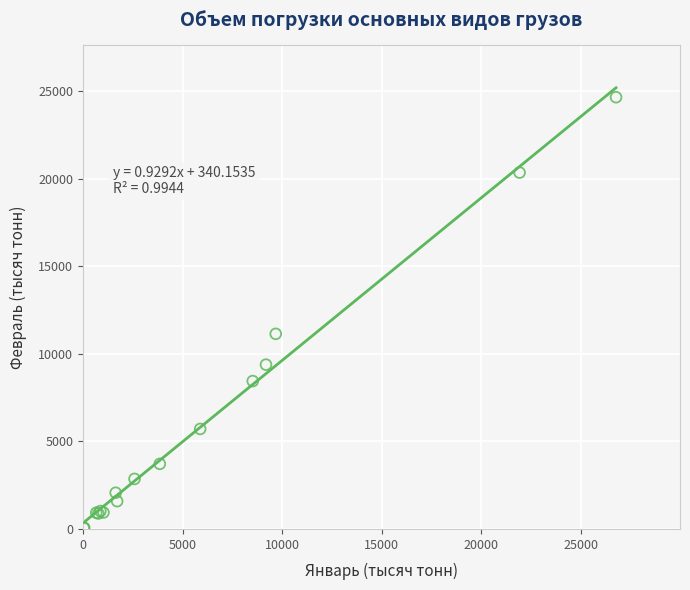

What Y value in the scatter plot is closest to 12358?

11148